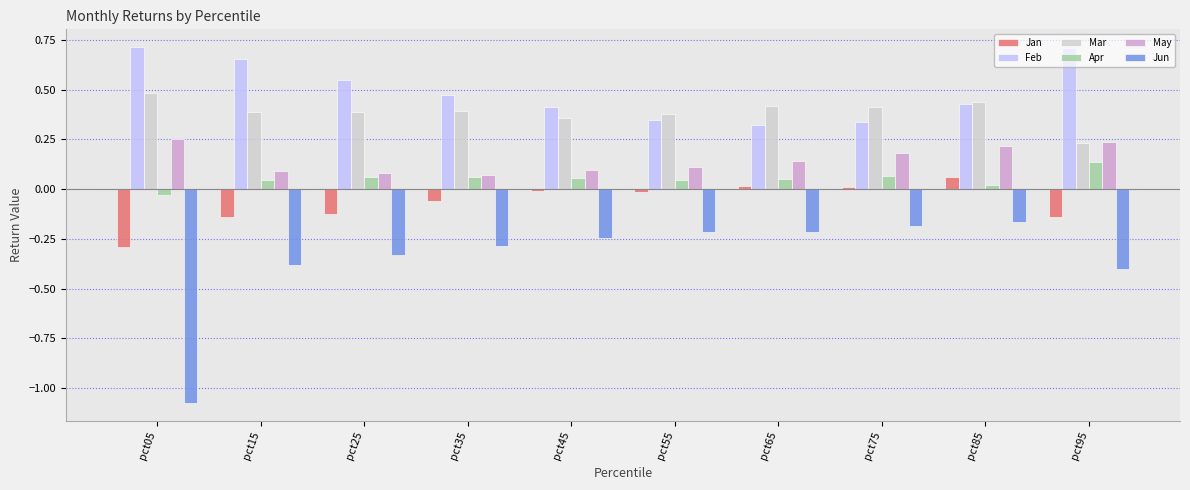

What is the sum of all Feb values?

4.9